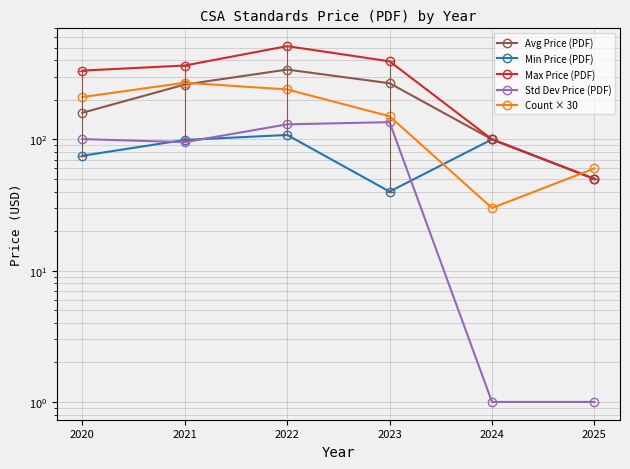

How many lines are shown in the chart?

5